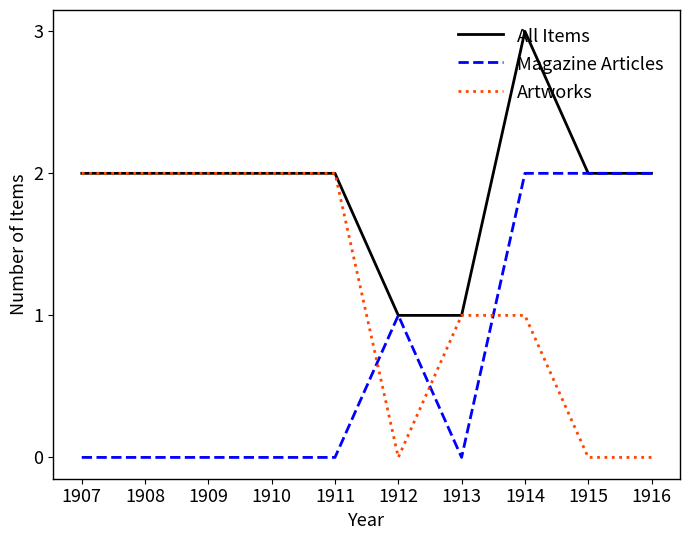

Which category has the highest value across all series?

1914